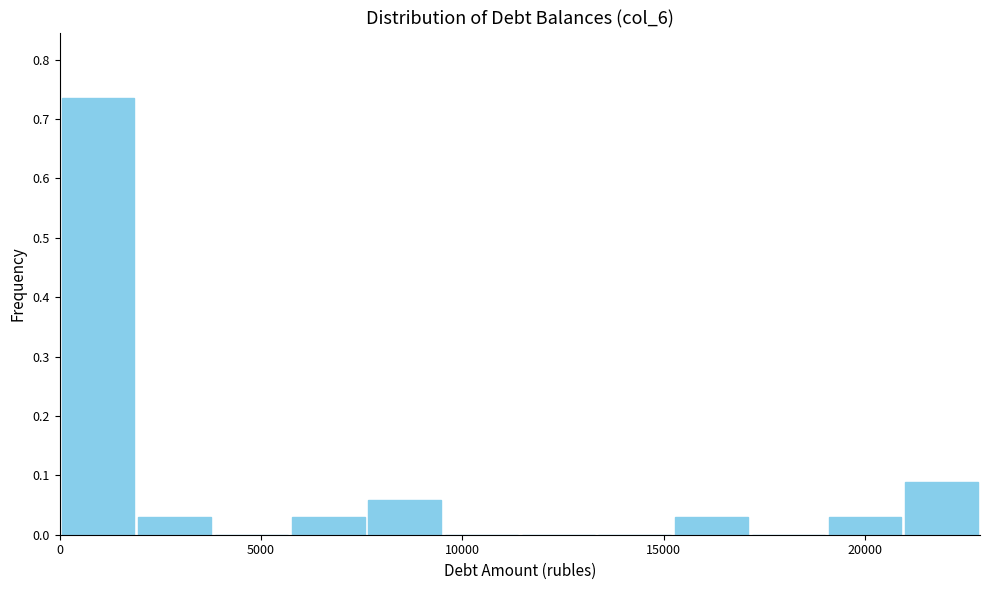

Read against the x-axis, roughly where is the centre of the tallest bar?

1000